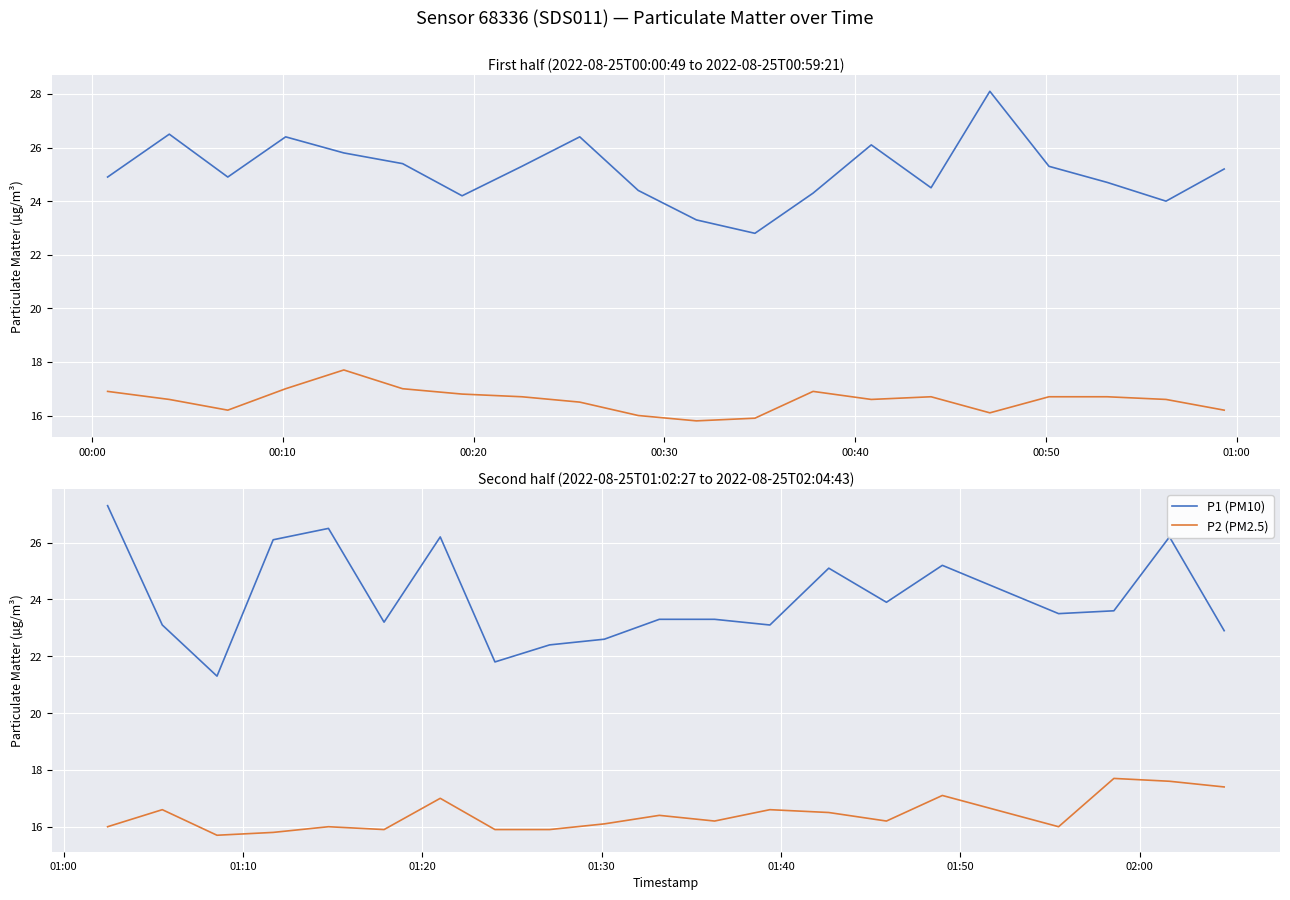

What is the minimum value shown in the chart?

15.7